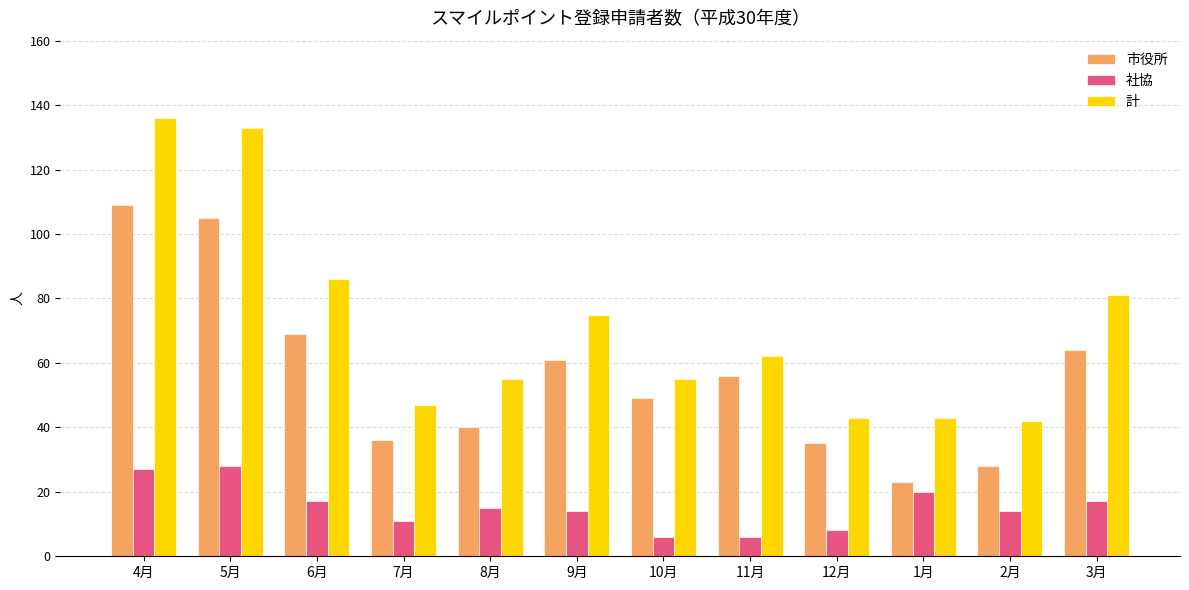

Where does the 計 series first go above 62?

4月